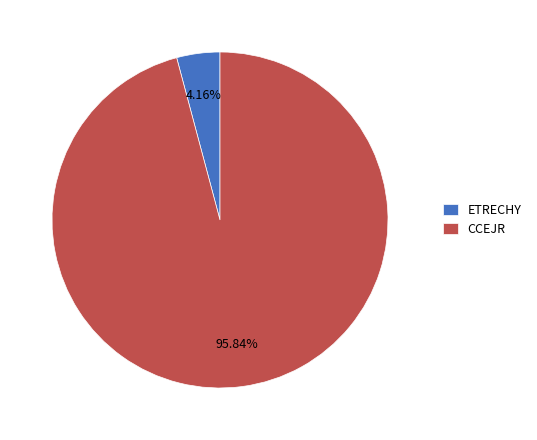

To the nearest percent, what is the average slice percentage?

50%